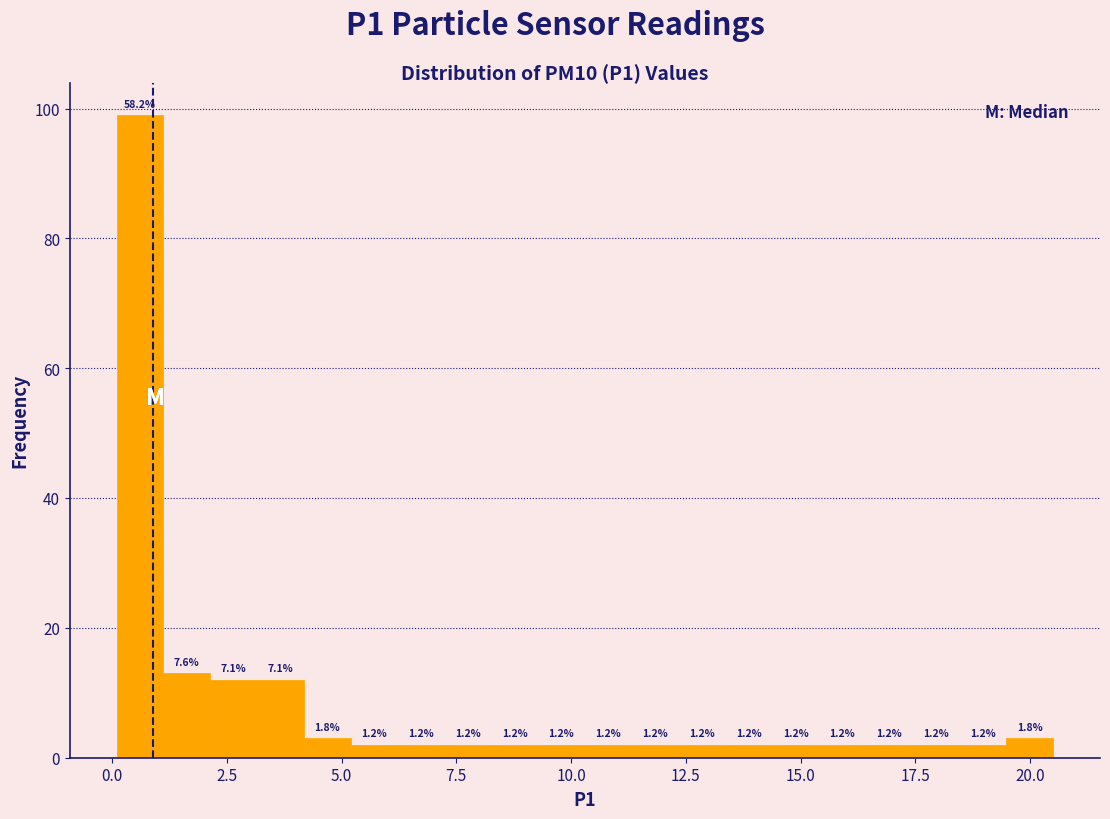

Around what value on the x-axis is the tallest bar? Give the approximate position of its centre, as read against the axis.

0.5